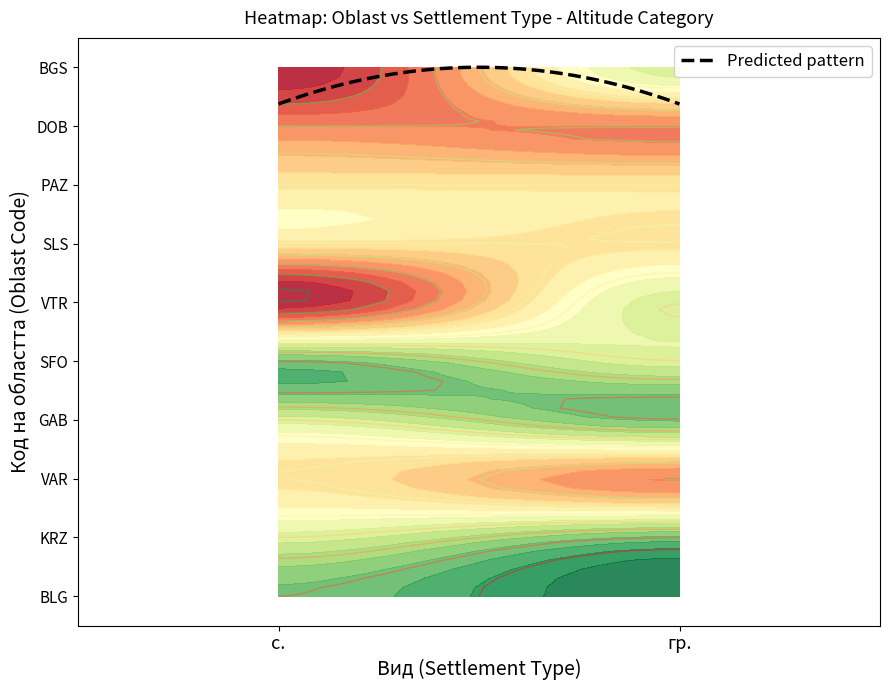

What is the difference between the second highest and second lowest values in the GAB series?

1